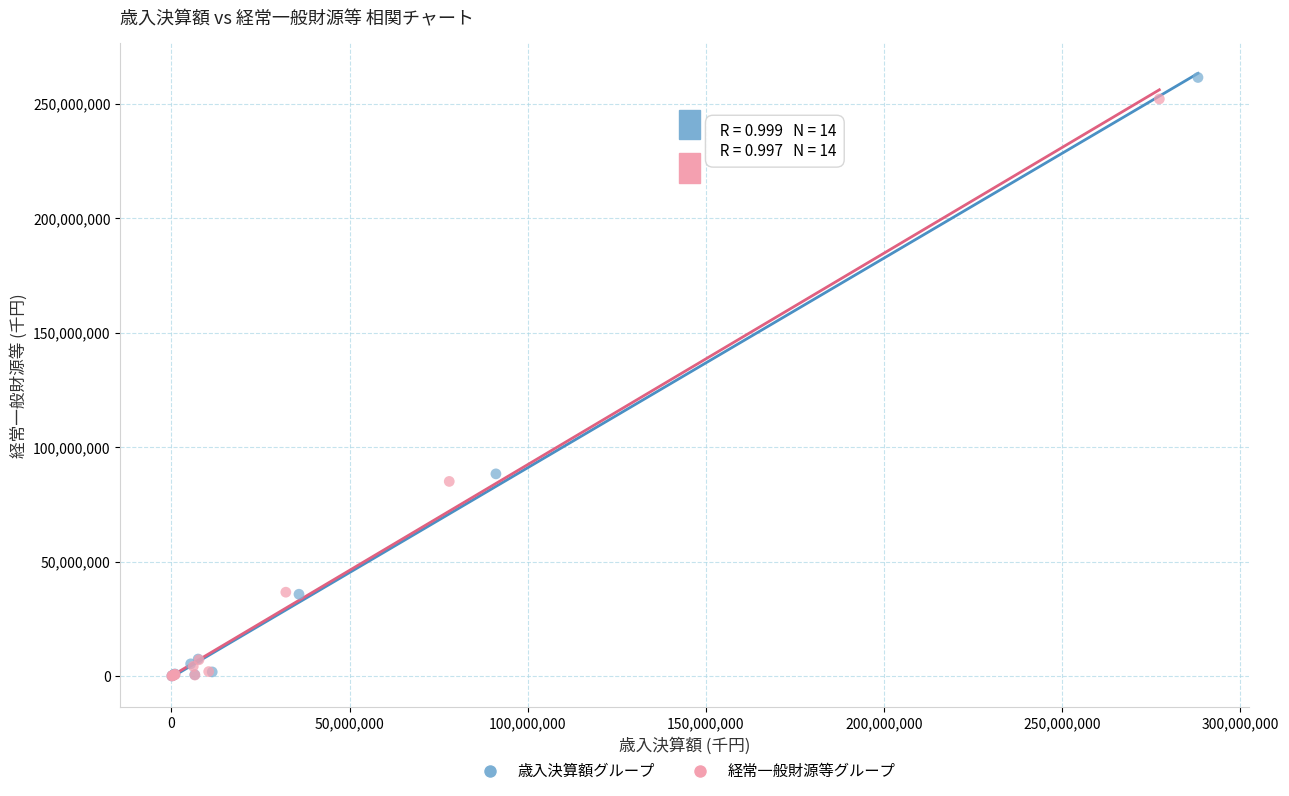

Which series reaches the maximum Y coordinate?

歳入決算額グループ